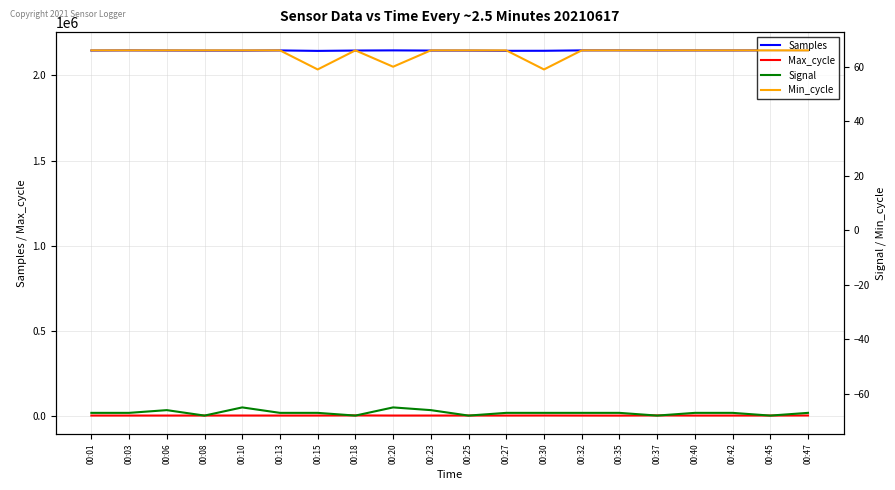

How many Signal values are between -67 and -66?

13